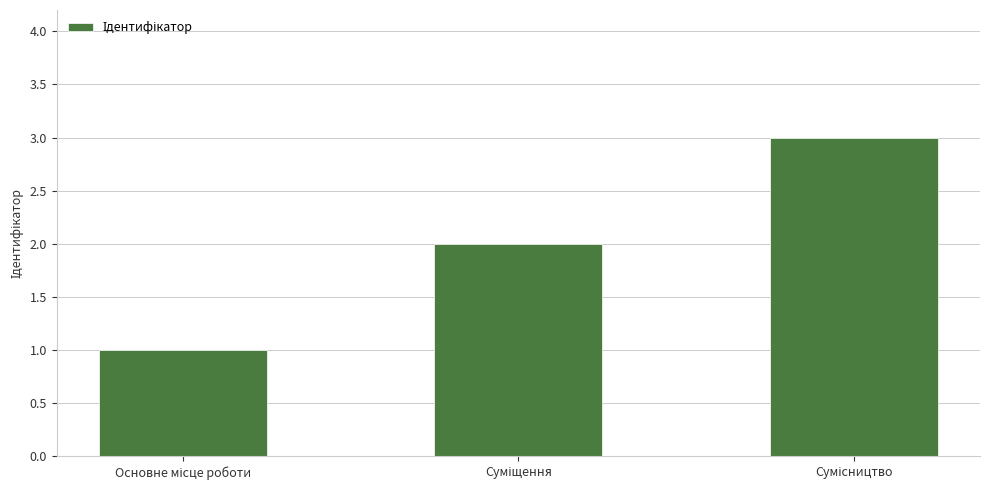

What is the greatest value displayed?

3